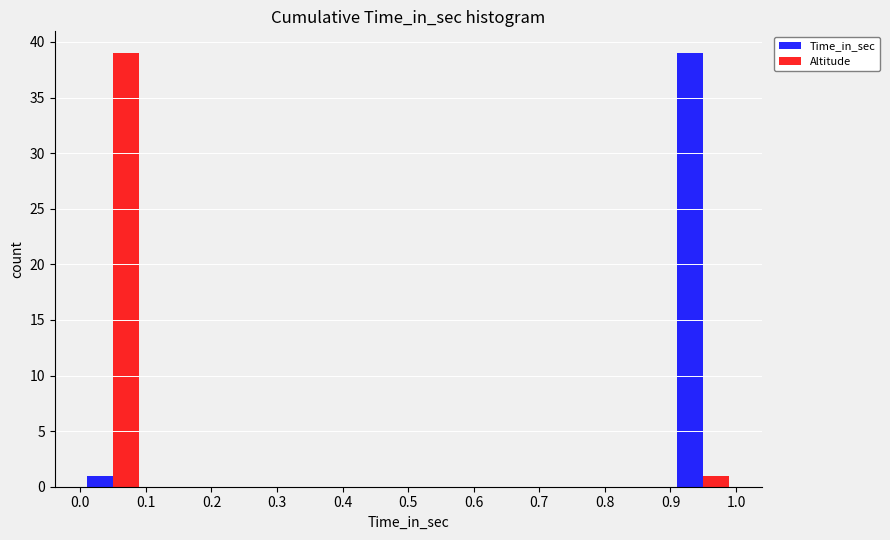

Reading left to right, transcribe this chart: for each range on the x-axis, give the height of each series' bar. The values are not printed on the chart, so give them approximately, as read against the axis.

0.0 to 0.1: Time_in_sec=1	Altitude=39
0.1 to 0.2: Time_in_sec=0	Altitude=0
0.2 to 0.3: Time_in_sec=0	Altitude=0
0.3 to 0.4: Time_in_sec=0	Altitude=0
0.4 to 0.5: Time_in_sec=0	Altitude=0
0.5 to 0.6: Time_in_sec=0	Altitude=0
0.6 to 0.7: Time_in_sec=0	Altitude=0
0.7 to 0.8: Time_in_sec=0	Altitude=0
0.8 to 0.9: Time_in_sec=0	Altitude=0
0.9 to 1.0: Time_in_sec=39	Altitude=1